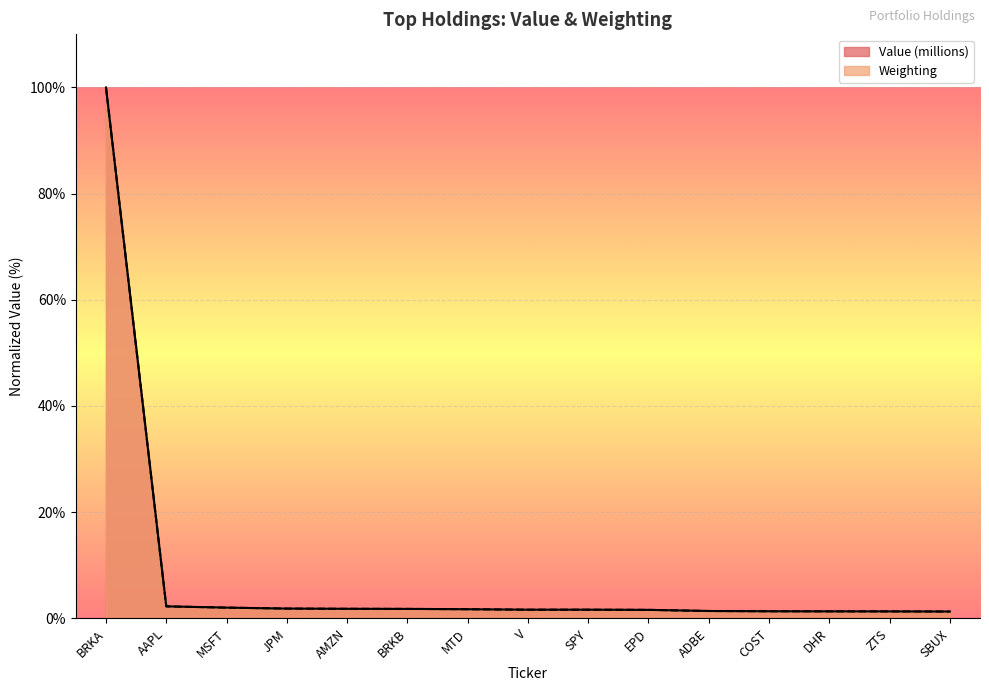

Between MSFT and AMZN, which series saw the biggest shift?

Weighting